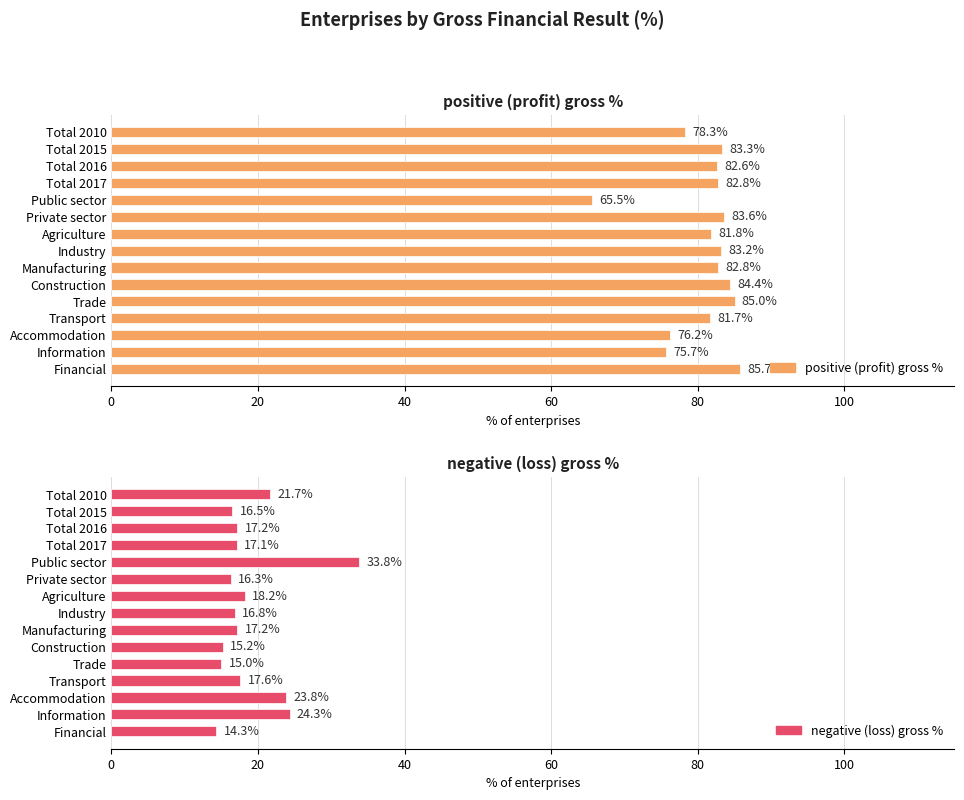

The negative (loss) gross % series shows 23.6 at Transport. True or false?

False